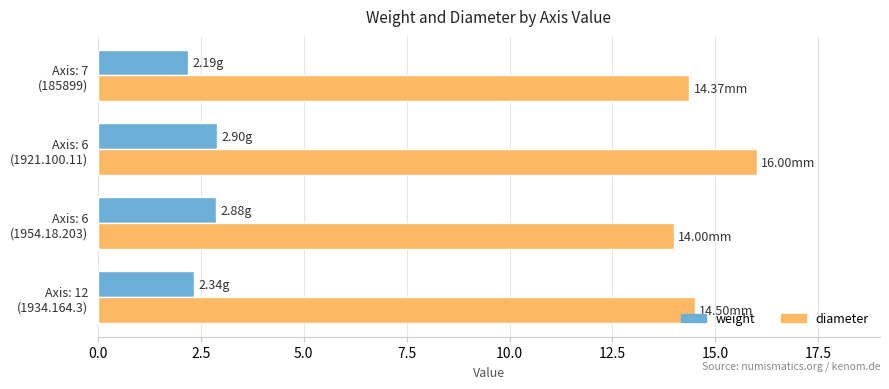

Count the diameter values in the range 14 to 16.

4